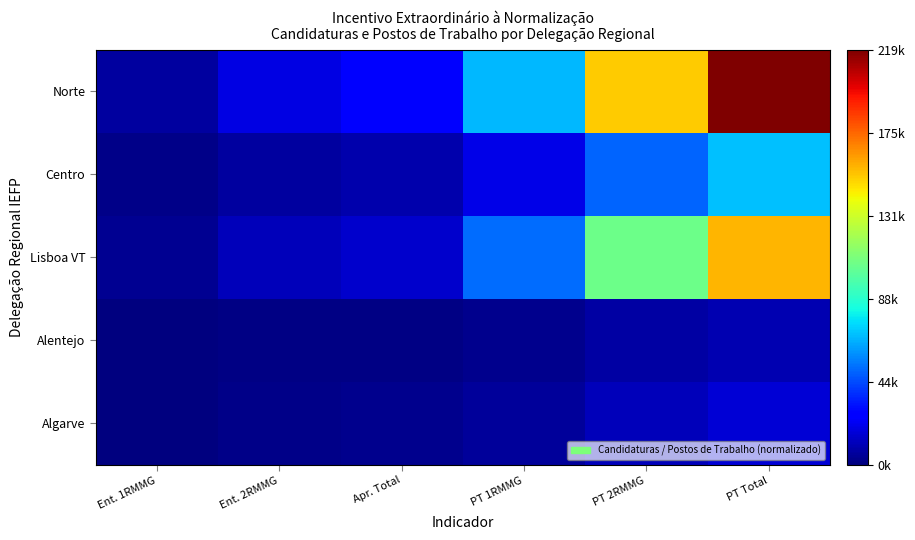

Which has a higher value, PT 2RMMG or Ent. 2RMMG?

PT 2RMMG